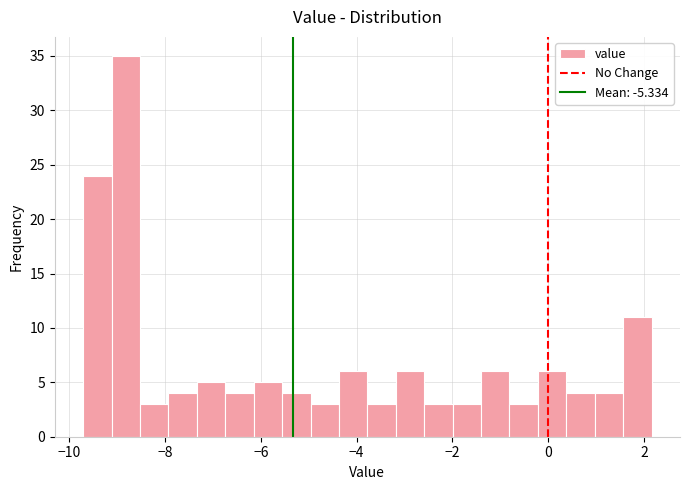

Read against the x-axis, roughly where is the centre of the tallest bar?

-8.8